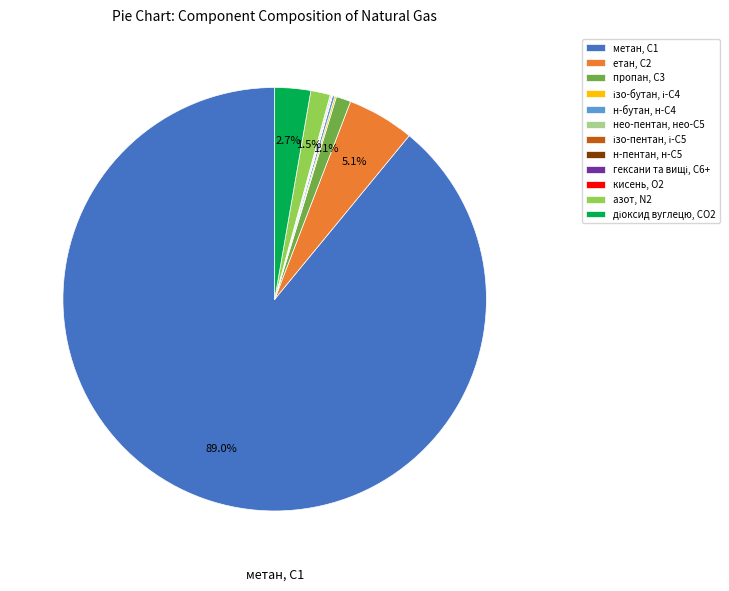

Is метан, С1 the majority of the pie?

Yes